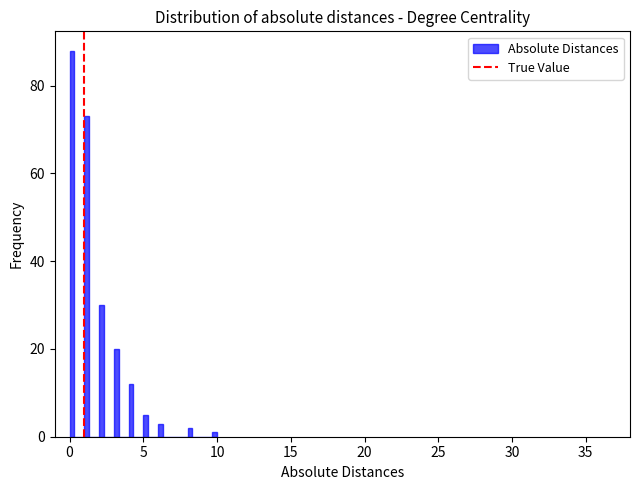

Read against the x-axis, roughly where is the centre of the tallest bar?

0.0